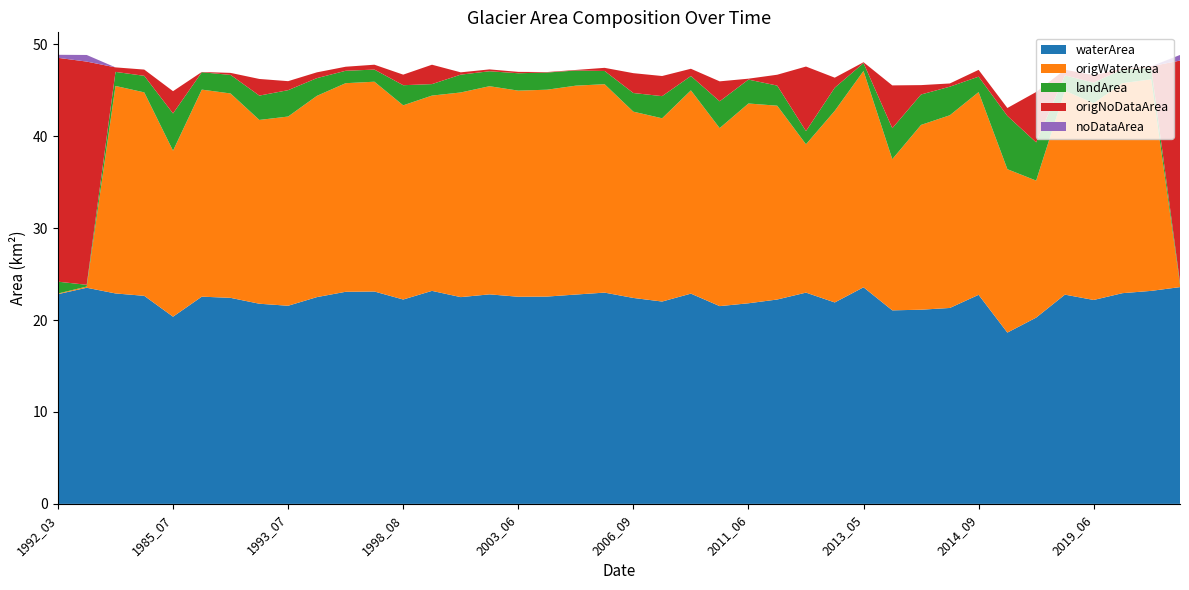

Reading left to right, extract all data points from this chart.

waterArea: 1992_03=22.8	2016_03=23.5	1984_05=22.9	1984_10=22.6	1985_07=20.4	1987_06=22.6	1990_06=22.4	1992_08=21.8	1993_07=21.6	1994_06=22.5	1994_09=23.1	1998_05=23.1	1998_08=22.2	1999_08=23.2	2001_06=22.5	2002_06=22.8	2003_06=22.5	2005_06=22.6	2005_09=22.8	2006_05=23.0	2006_09=22.4	2007_08=22.0	2007_09=22.9	2008_07=21.5	2011_06=21.8	2012_05=22.2	2012_06=23.0	2012_08=21.9	2013_05=23.6	2013_06=21.1	2014_06=21.1	2014_08=21.3	2014_09=22.8	2015_07=18.6	2015_08=20.3	2017_08=22.8	2019_06=22.2	2019_07=22.9	2021_05=23.2	2017_03=23.6
origWaterArea: 1992_03=0.1	2016_03=0.1	1984_05=22.6	1984_10=22.1	1985_07=18.1	1987_06=22.5	1990_06=22.2	1992_08=20.0	1993_07=20.6	1994_06=21.9	1994_09=22.7	1998_05=22.8	1998_08=21.1	1999_08=21.2	2001_06=22.3	2002_06=22.6	2003_06=22.4	2005_06=22.5	2005_09=22.7	2006_05=22.7	2006_09=20.3	2007_08=19.9	2007_09=22.1	2008_07=19.4	2011_06=21.7	2012_05=21.1	2012_06=16.1	2012_08=20.9	2013_05=23.5	2013_06=16.4	2014_06=20.1	2014_08=21.0	2014_09=22.1	2015_07=17.8	2015_08=14.9	2017_08=22.2	2019_06=21.4	2019_07=22.9	2021_05=23.0	2017_03=0.3
landArea: 1992_03=1.3	2016_03=0.2	1984_05=1.5	1984_10=1.8	1985_07=4.1	1987_06=1.9	1990_06=2.0	1992_08=2.6	1993_07=2.9	1994_06=1.9	1994_09=1.4	1998_05=1.3	1998_08=2.2	1999_08=1.2	2001_06=1.9	2002_06=1.6	2003_06=1.9	2005_06=1.9	2005_09=1.6	2006_05=1.4	2006_09=2.0	2007_08=2.4	2007_09=1.6	2008_07=2.9	2011_06=2.6	2012_05=2.2	2012_06=1.4	2012_08=2.5	2013_05=0.9	2013_06=3.4	2014_06=3.3	2014_08=3.1	2014_09=1.7	2015_07=5.8	2015_08=4.2	2017_08=1.7	2019_06=2.2	2019_07=1.5	2021_05=1.2	2017_03=0.2
origNoDataArea: 1992_03=24.4	2016_03=24.3	1984_05=0.5	1984_10=0.7	1985_07=2.4	1987_06=0.0	1990_06=0.2	1992_08=1.8	1993_07=1.0	1994_06=0.6	1994_09=0.4	1998_05=0.5	1998_08=1.1	1999_08=2.1	2001_06=0.2	2002_06=0.2	2003_06=0.1	2005_06=0.1	2005_09=0.1	2006_05=0.3	2006_09=2.2	2007_08=2.2	2007_09=0.8	2008_07=2.2	2011_06=0.1	2012_05=1.2	2012_06=7.0	2012_08=1.1	2013_05=0.1	2013_06=4.7	2014_06=1.0	2014_08=0.3	2014_09=0.7	2015_07=0.9	2015_08=5.5	2017_08=0.6	2019_06=0.8	2019_07=0.1	2021_05=0.2	2017_03=24.1
noDataArea: 1992_03=0.3	2016_03=0.7	1984_05=0.0	1984_10=0.0	1985_07=0.0	1987_06=0.0	1990_06=0.0	1992_08=0.0	1993_07=0.0	1994_06=0.0	1994_09=0.0	1998_05=0.0	1998_08=0.0	1999_08=0.0	2001_06=0.0	2002_06=0.0	2003_06=0.0	2005_06=0.0	2005_09=0.0	2006_05=0.0	2006_09=0.0	2007_08=0.0	2007_09=0.0	2008_07=0.0	2011_06=0.0	2012_05=0.0	2012_06=0.0	2012_08=0.0	2013_05=0.0	2013_06=0.0	2014_06=0.0	2014_08=0.0	2014_09=0.0	2015_07=0.0	2015_08=0.0	2017_08=0.0	2019_06=0.0	2019_07=0.0	2021_05=0.0	2017_03=0.6